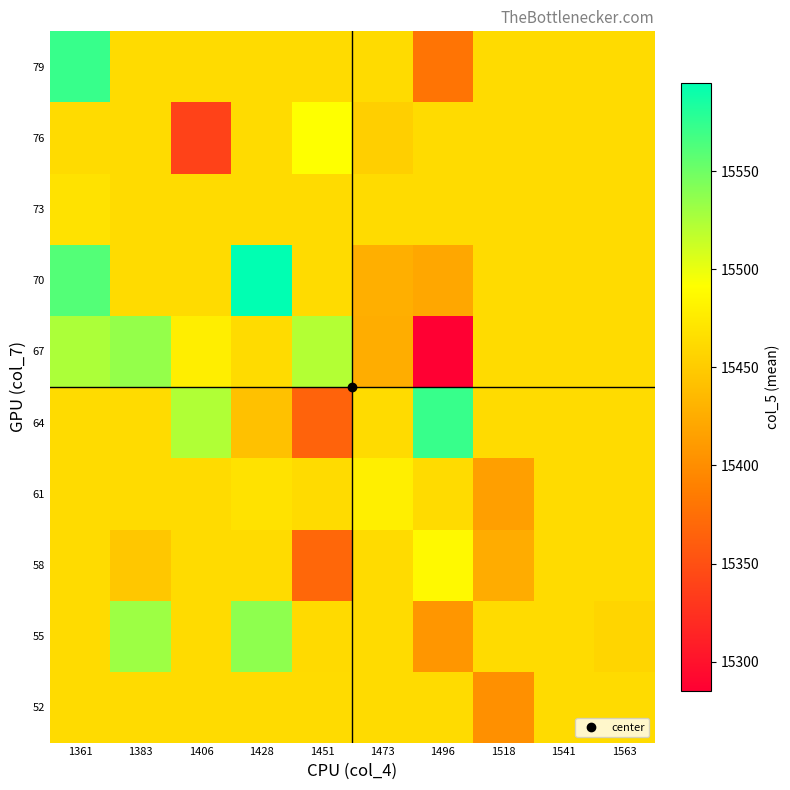

At how many categories does at least one series exceed 15418?

10